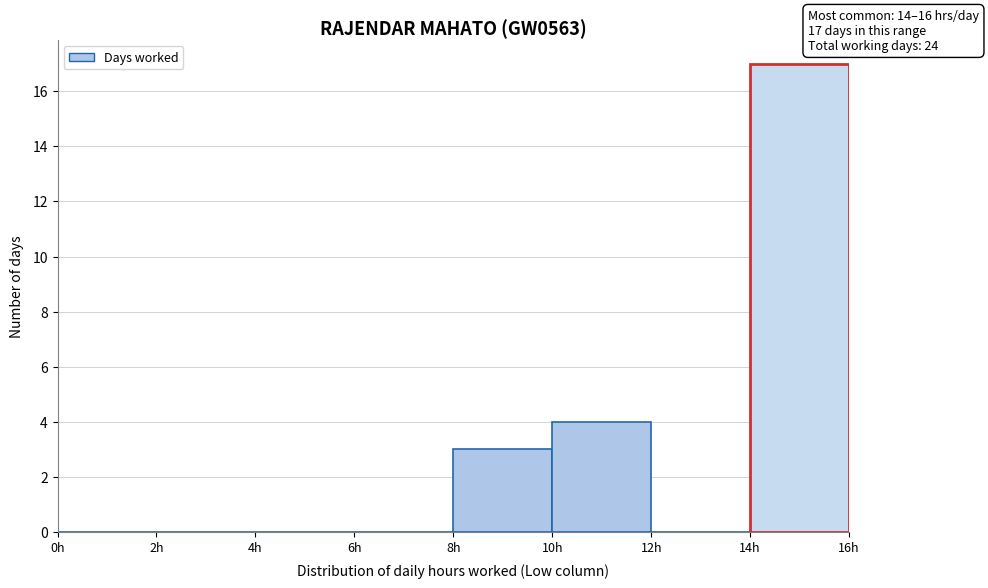

Over which range of the x-axis is the bar tallest?

14 to 16